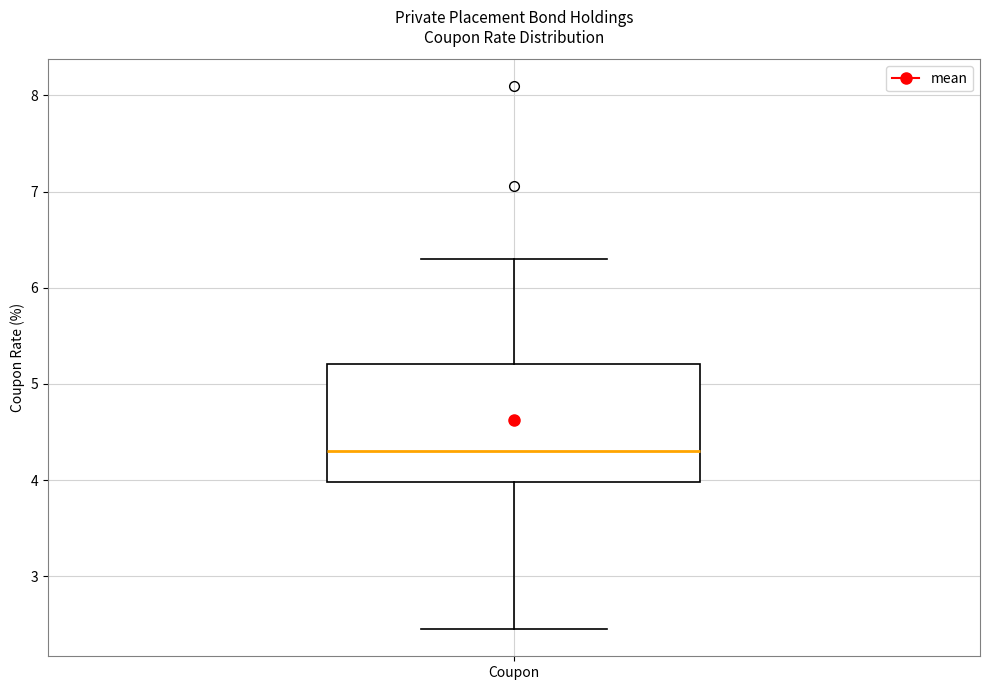

Read this box plot against the y-axis: the position of the median line, the range covered by the box, and the ends of both whiskers. The values are not printed on the chart, so give them approximately, as read against the axis.

median 4.3, box 4.0 to 5.2, whiskers 2.5 to 6.3